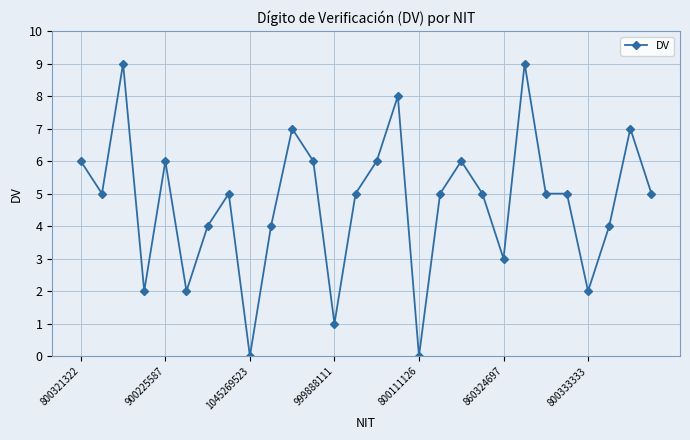

Is this an area chart (filled region under the line)?

No